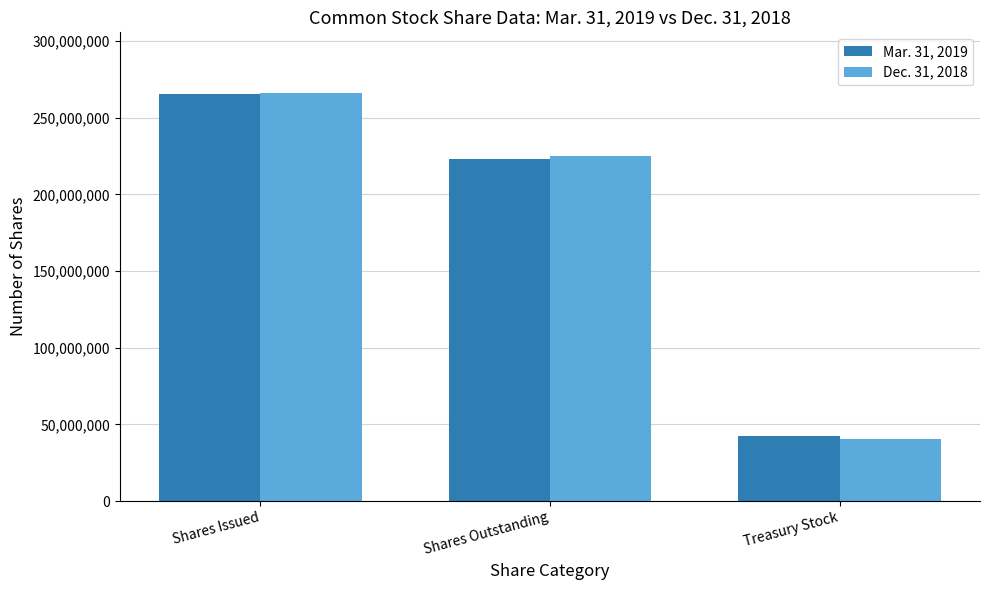

Which label corresponds to the largest value in the chart?

Shares Issued